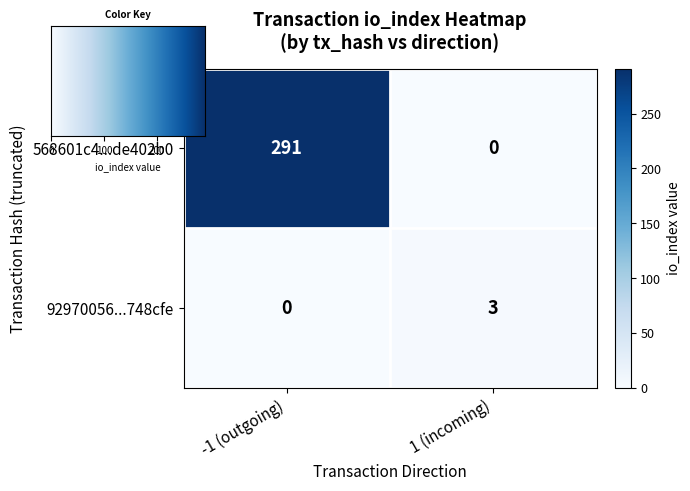

How many values in the 92970056...748cfe series are below 3?

1